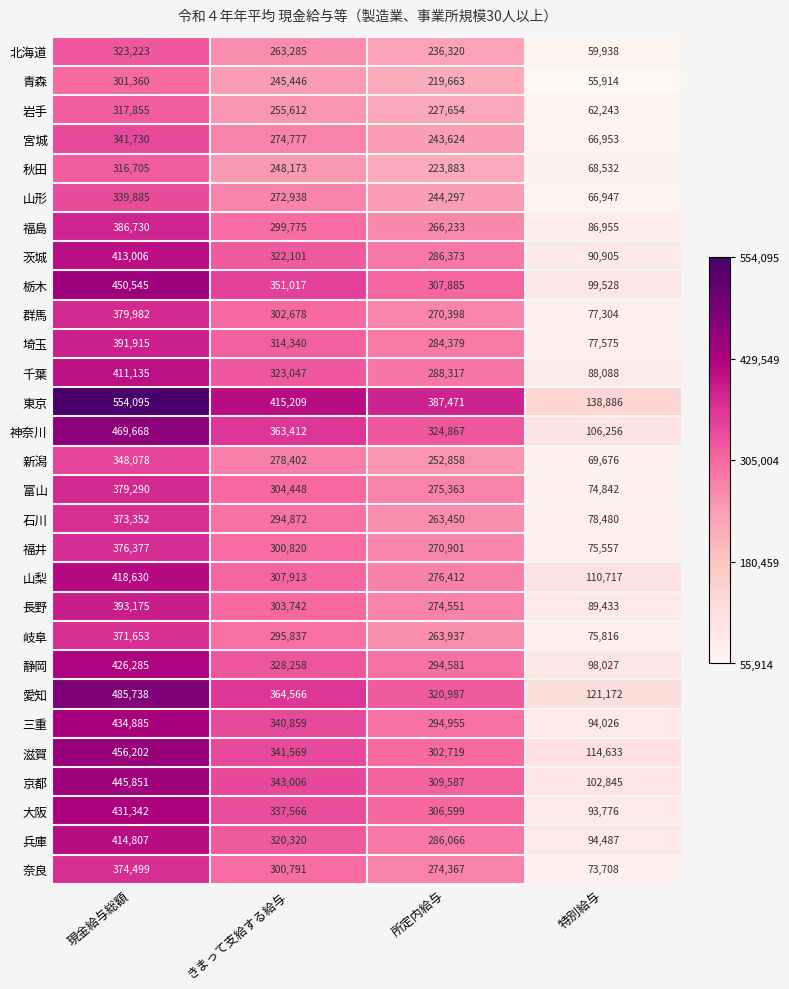

At how many categories does at least one series exceed 298836?

3